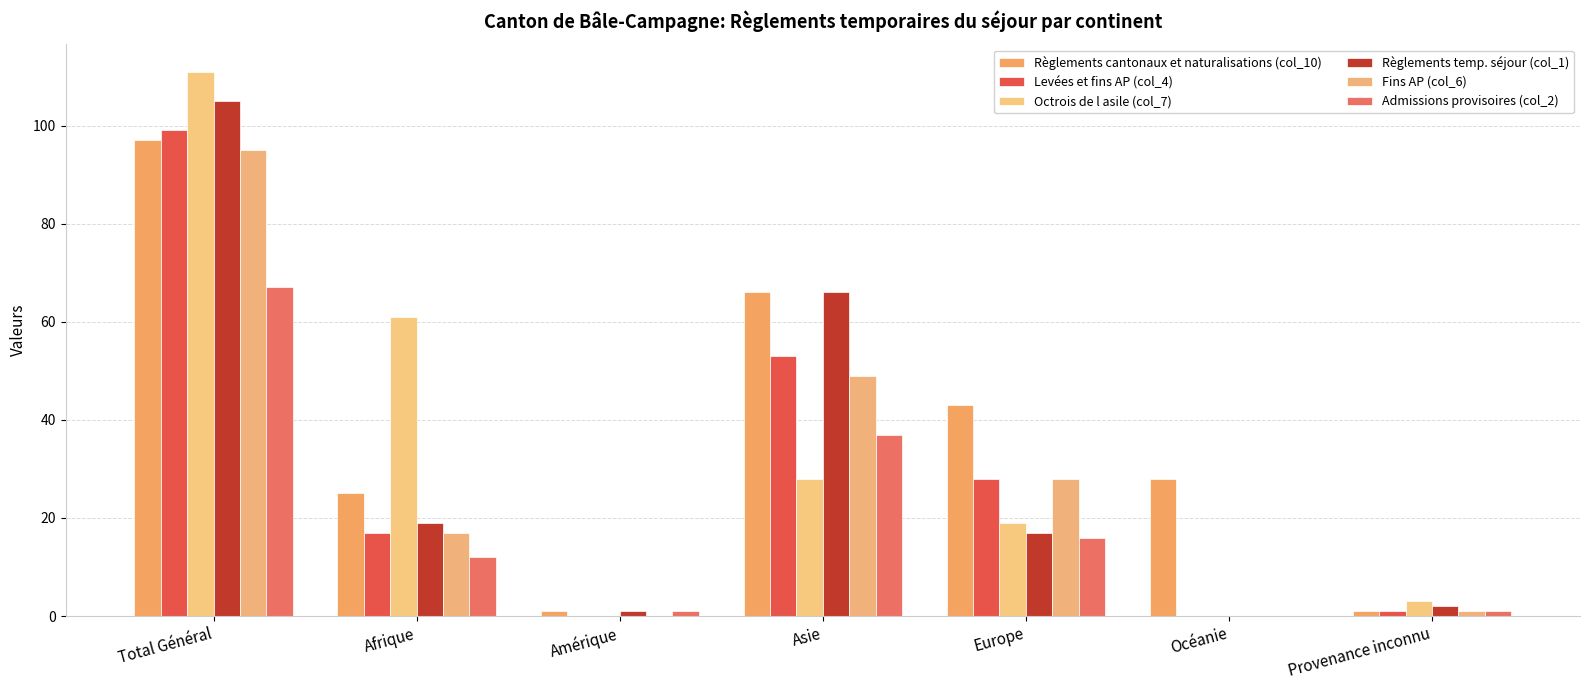

Are the bars grouped side by side (vs. stacked)?

Yes